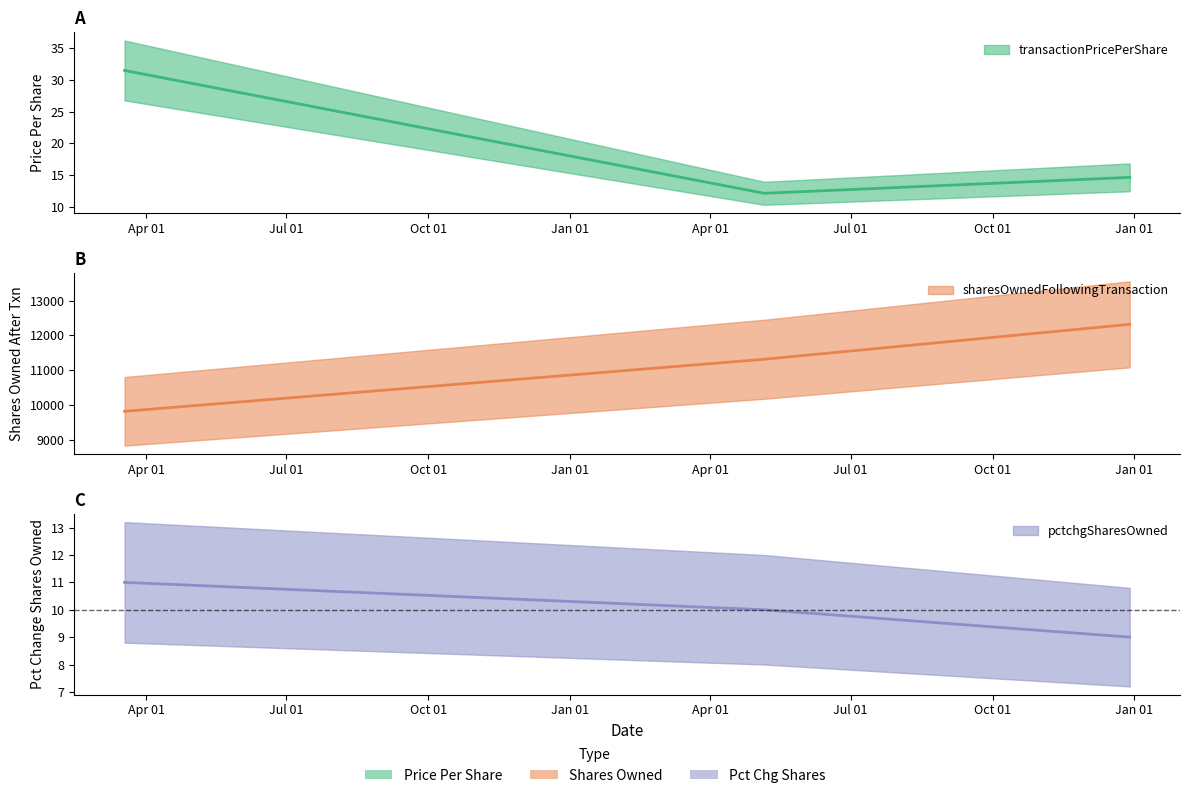

What is the sum of the sharesOwnedFollowingTransaction values at 2020-05-06 and 2020-12-29?

23636.0